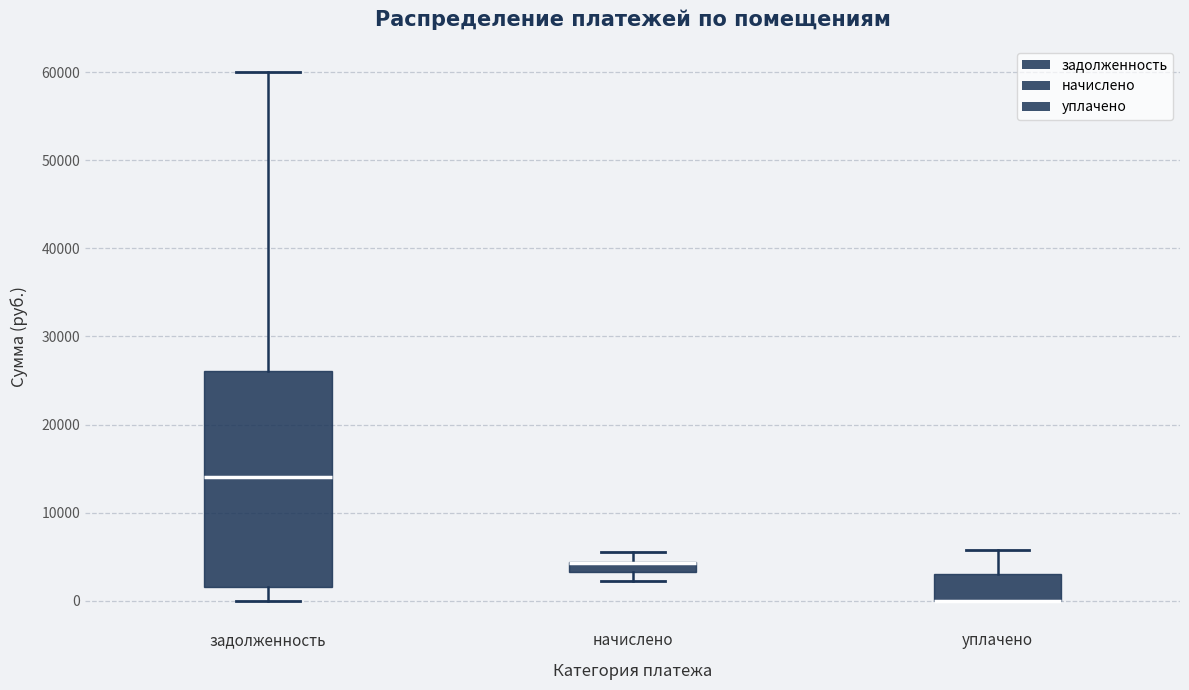

Comparing the boxes themselves (not the whiskers), which one is the tallest?

задолженность